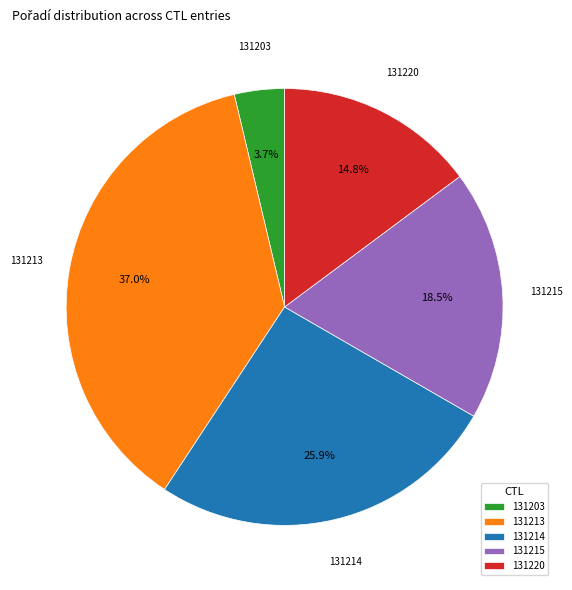

To the nearest percent, what is the combined percentage of 131214 and 131220?

41%